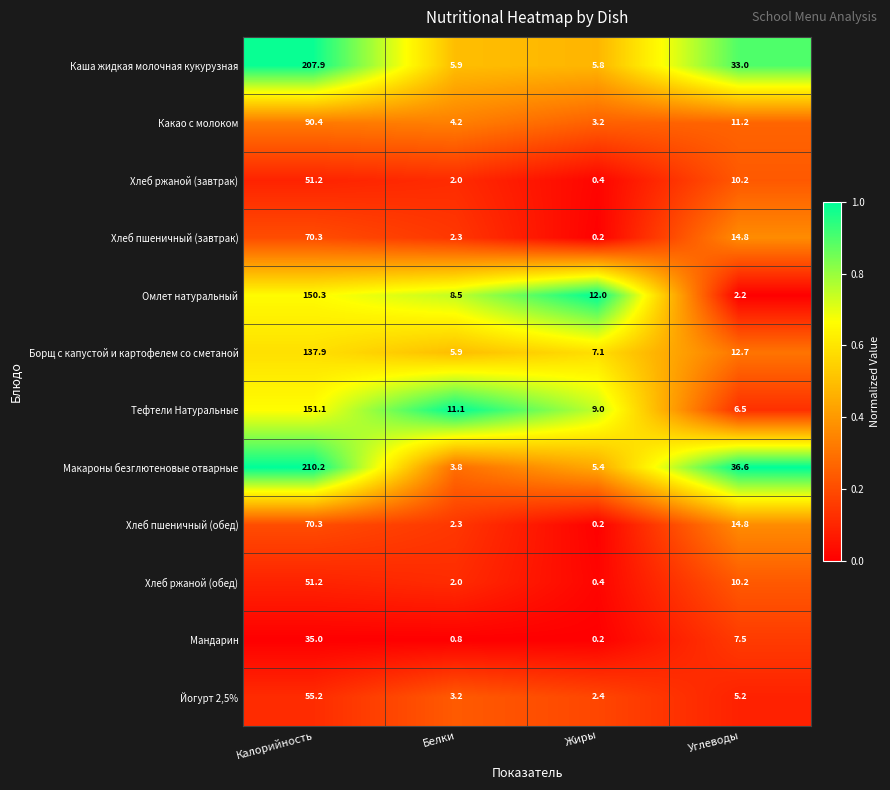

Is it true that Какао с молоком equals 4.2 at Белки?

True